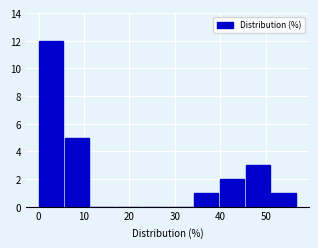

Reading left to right, list every bar in this chart as the range it spans on the x-axis followed by its height. Neither the bar edges nor the heights are printed on the chart, so give them approximately, as read against the axes.

0 to 6: 12
6 to 11: 5
11 to 17: 0
17 to 23: 0
23 to 28: 0
28 to 34: 0
34 to 40: 1
40 to 46: 2
46 to 51: 3
51 to 57: 1